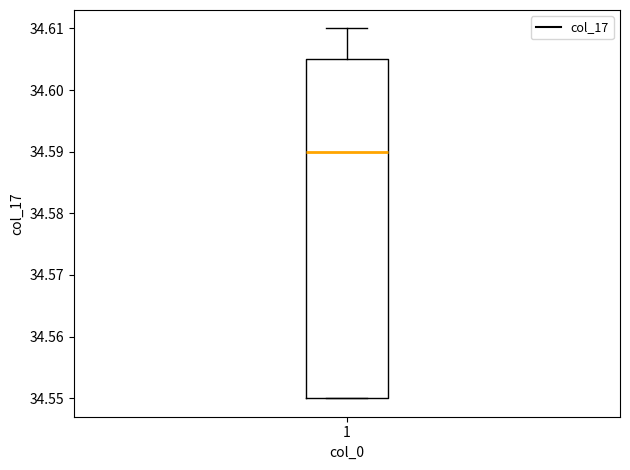

Where does the upper whisker of the box at x = 1 end on the y-axis? The values are not printed on the chart, so give them approximately, as read against the axis.

34.610